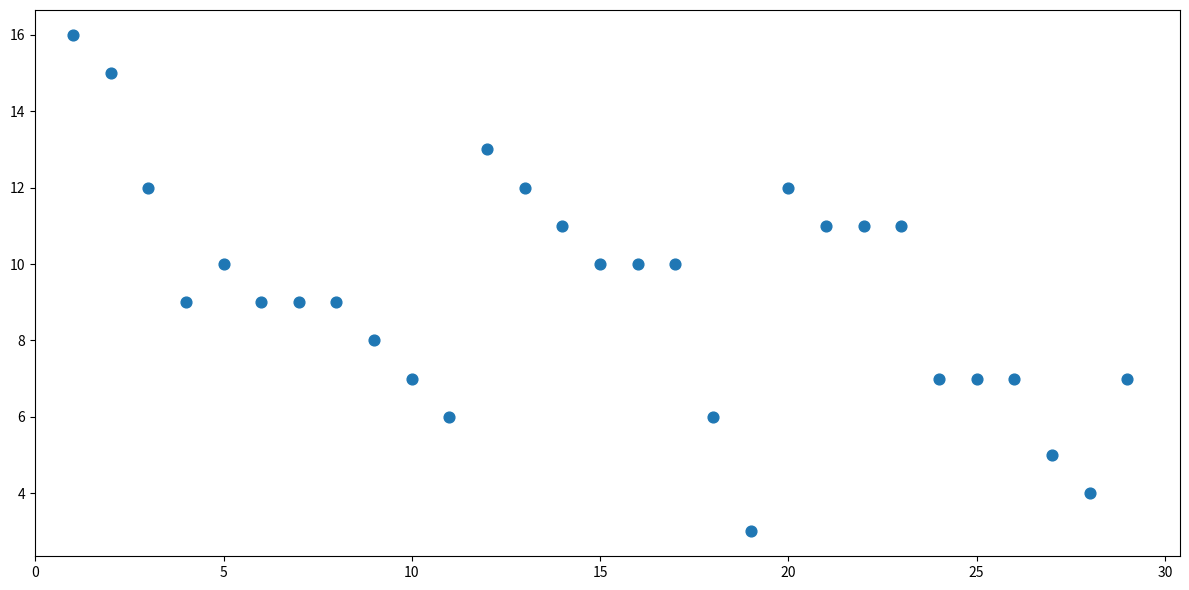

What is the range of X values (max minus min)?

28